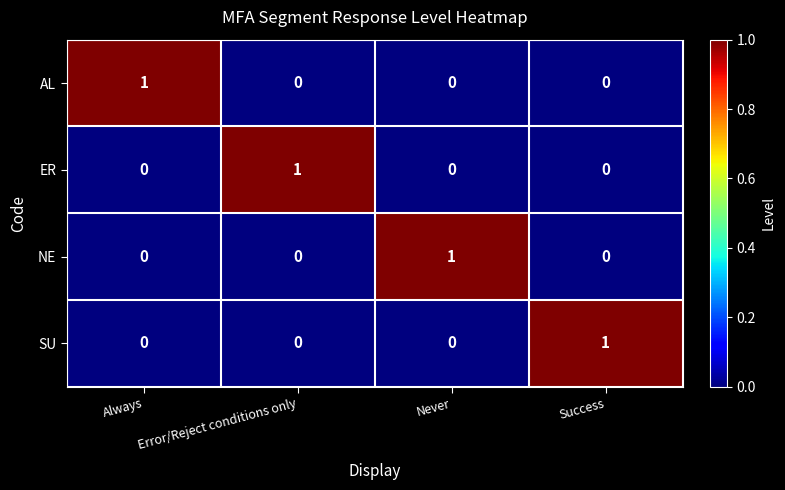

Which category has the highest value in the NE series?

Never